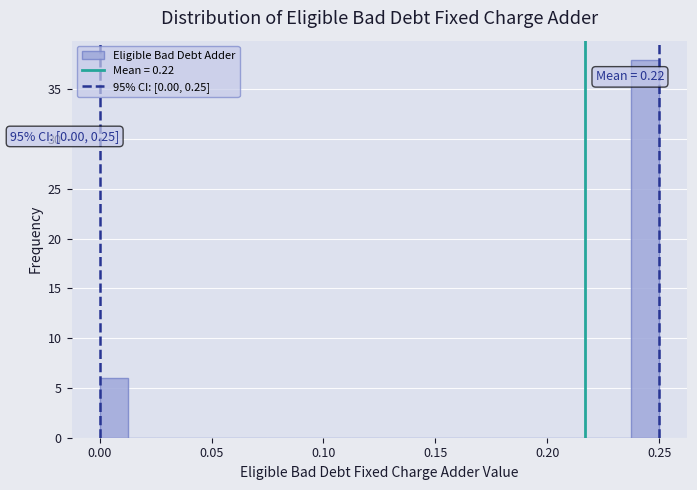

Read against the x-axis, roughly where is the centre of the tallest bar?

0.245